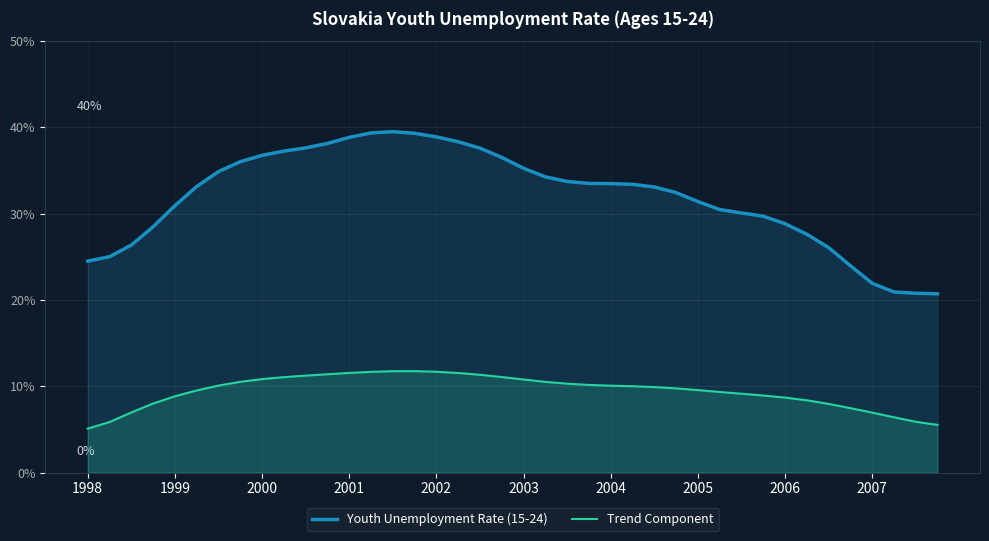

Which series has the widest spread of values?

Youth Unemployment Rate (15-24)